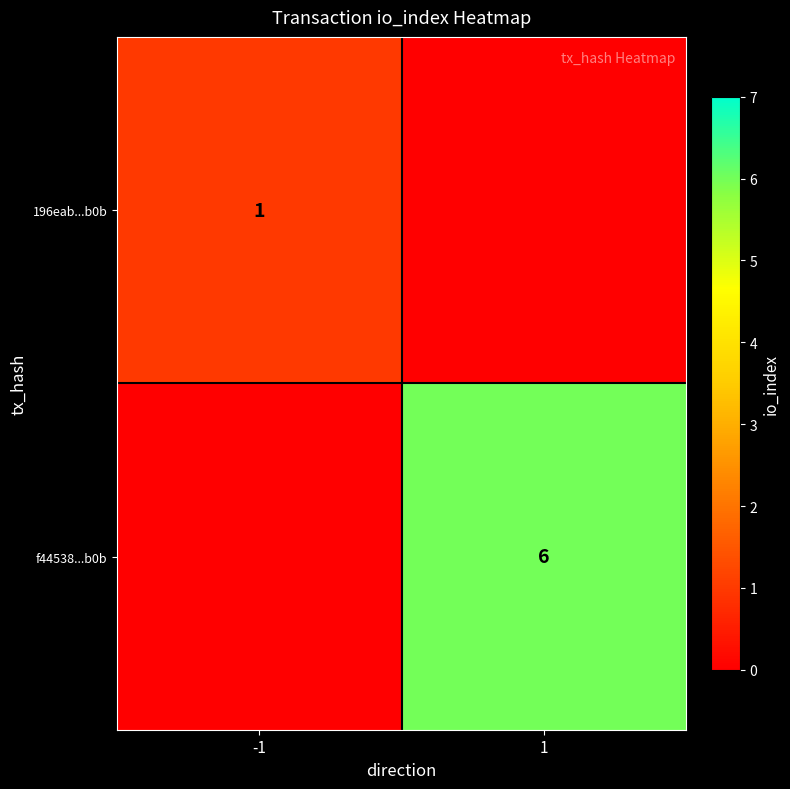

The f44538...b0b series shows 1 at 1. True or false?

False